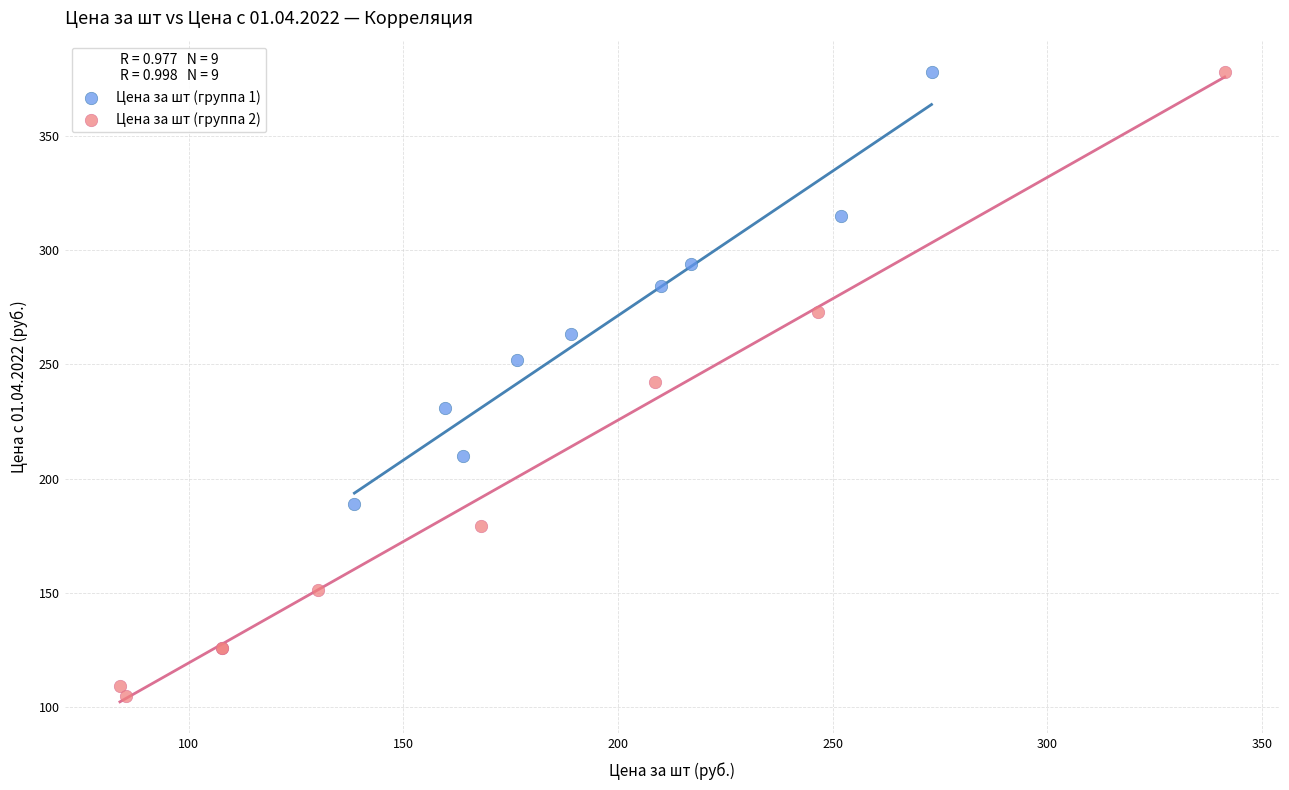

Which series has the widest spread of Y values?

Цена за шт (группа 2)